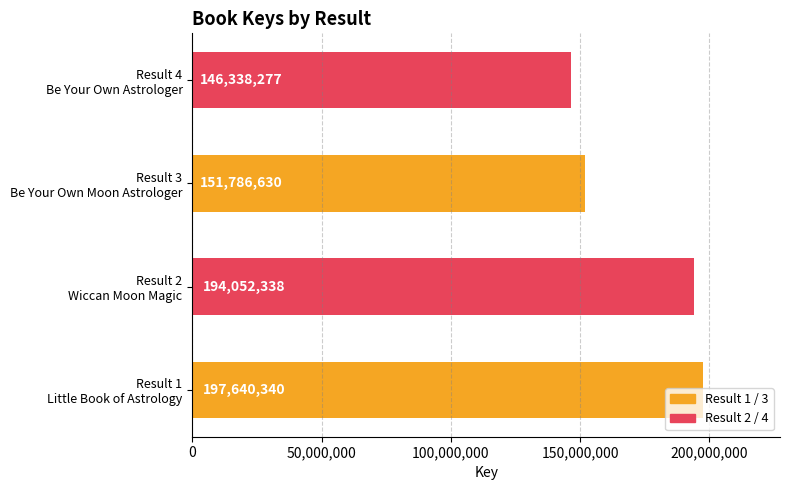

What is the smallest value displayed?

146338277